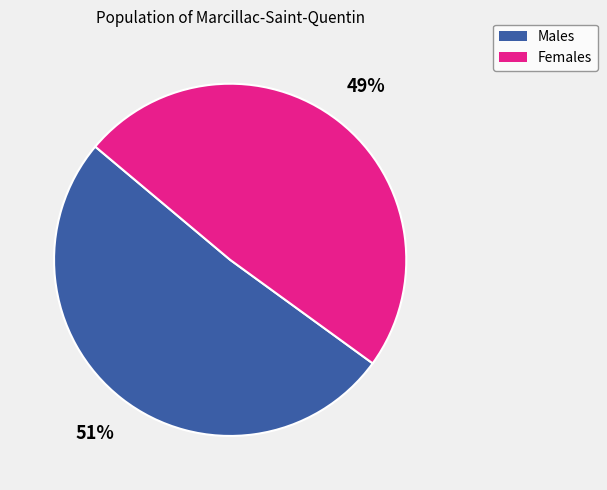

To the nearest percent, what is the difference between the largest and smallest slice percentages?

2%